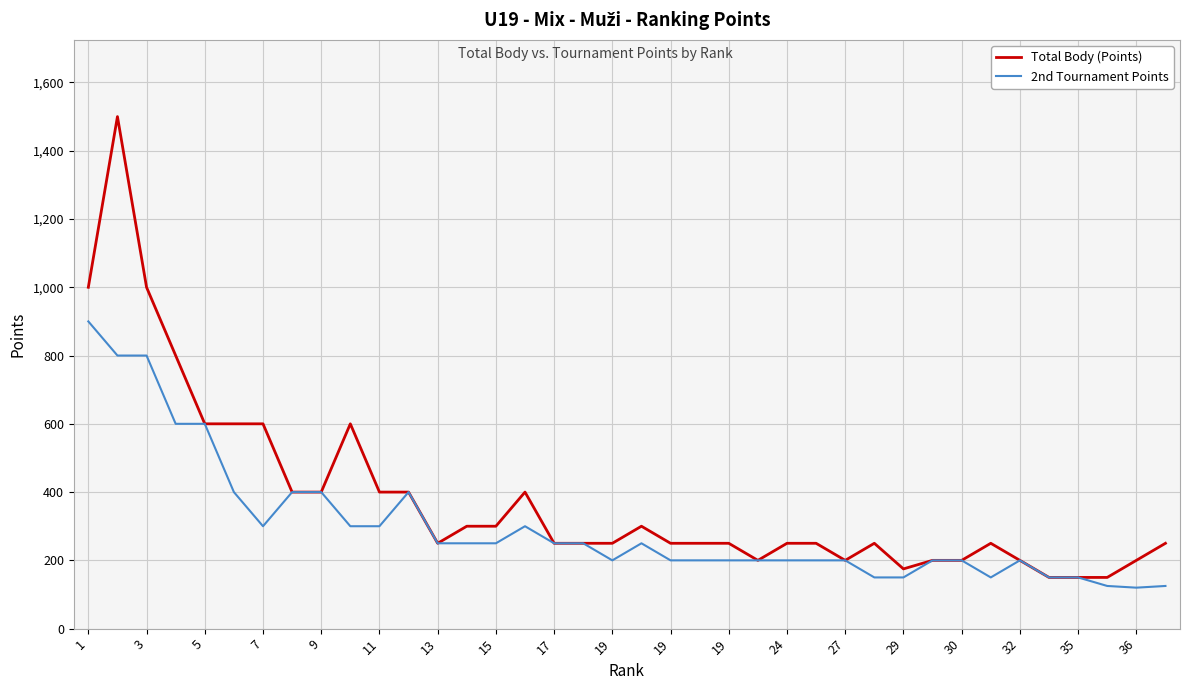

Which series has the widest spread of values?

Total Body (Points)